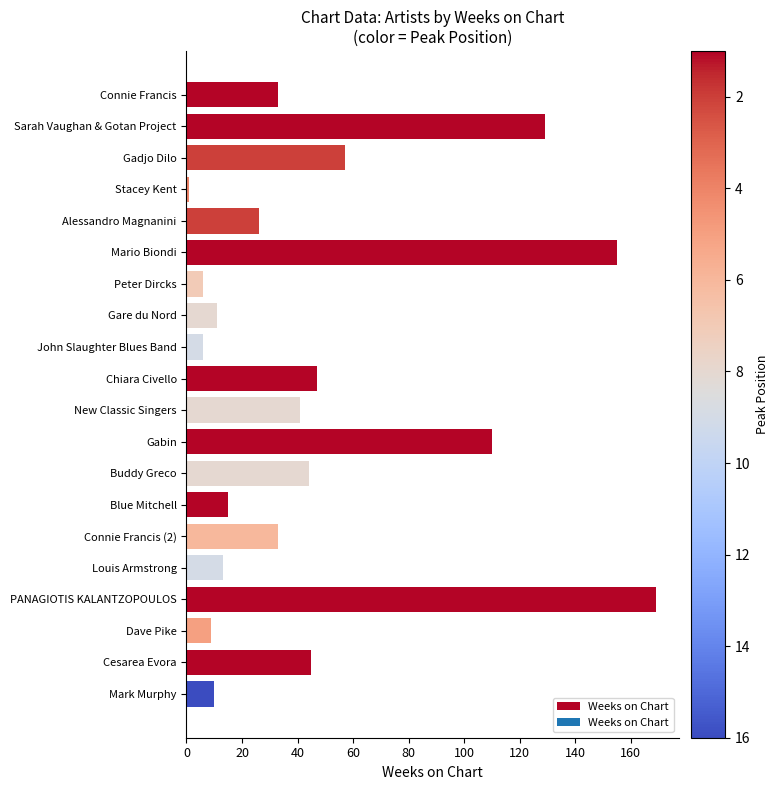

Reading bottom to top, extract all data points from this chart.

10	45	9	169	13	33	15	44	110	41	47	6	11	6	155	26	1	57	129	33